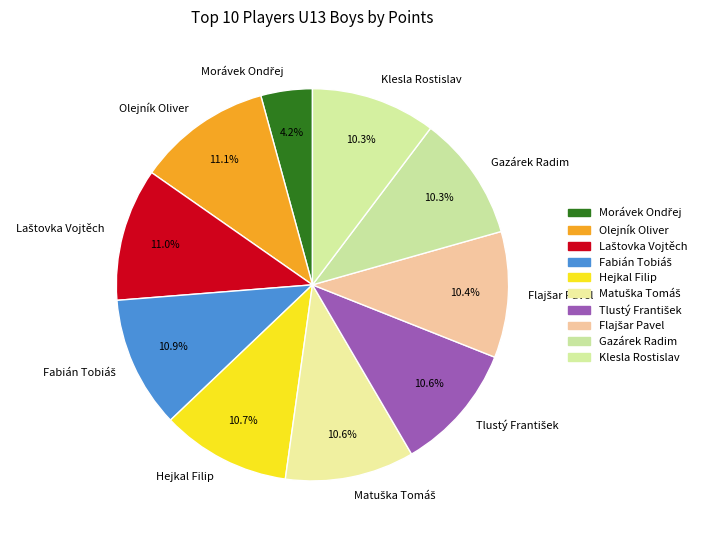

Is Hejkal Filip the majority of the pie?

No